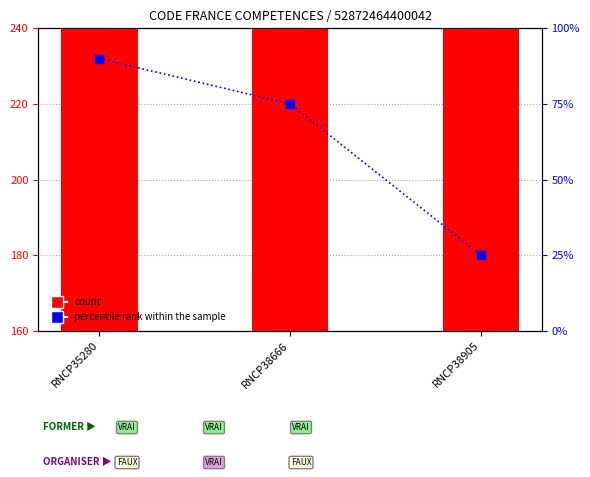

At how many categories does at least one series exceed 91?

3